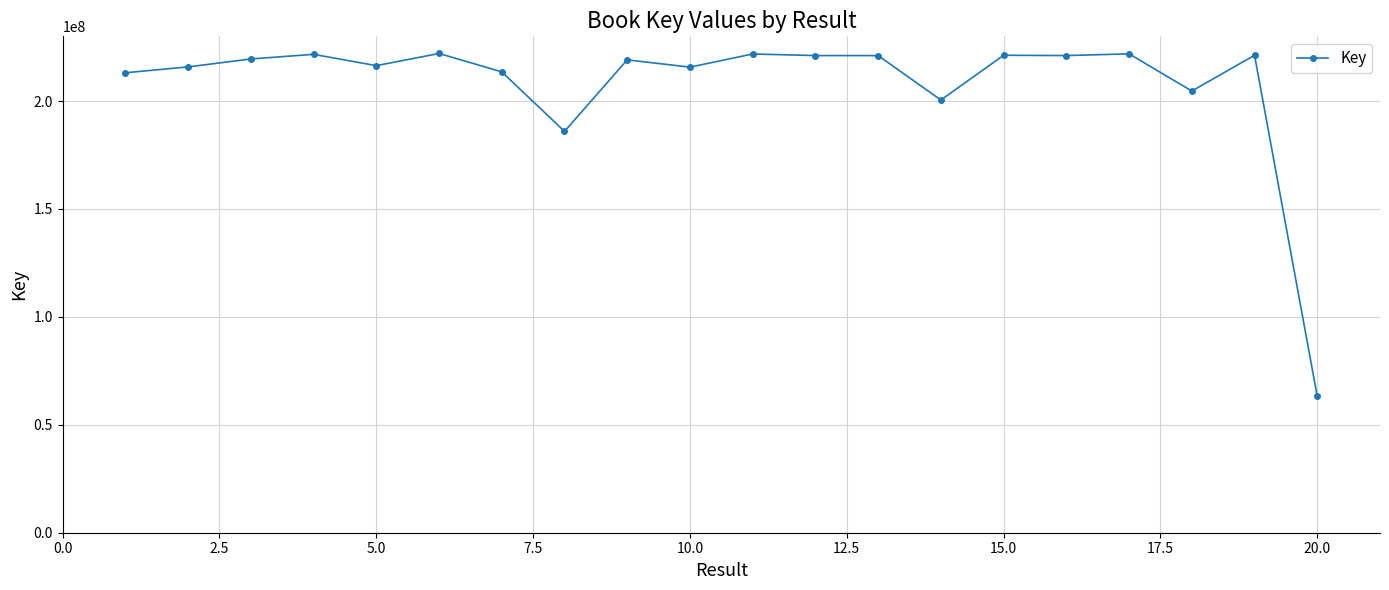

Does the chart display data point markers on the line(s)?

Yes